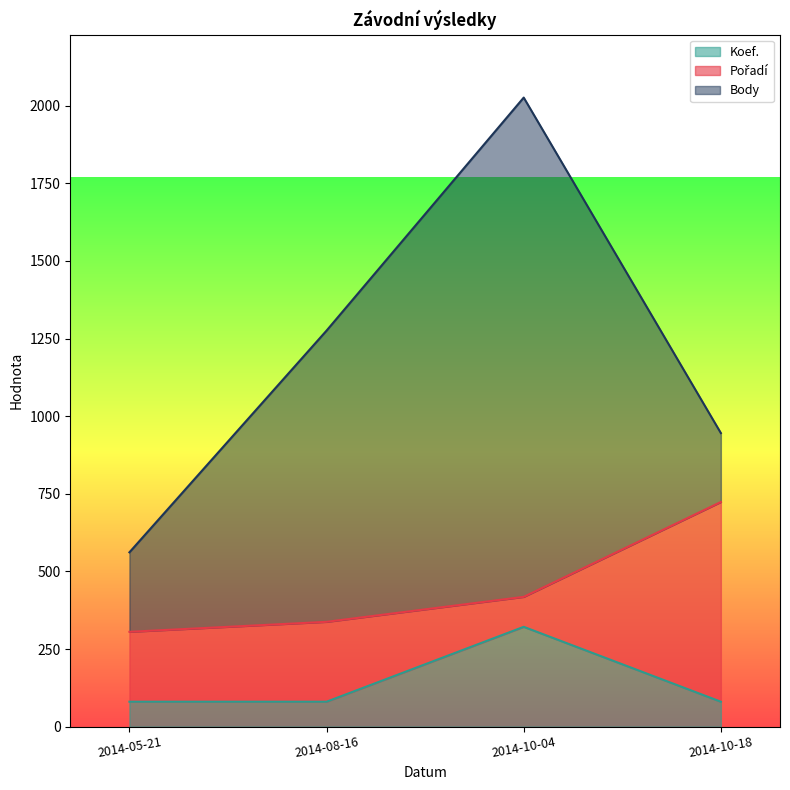

True or false: Pořadí has more than 0 interior local peaks.

True